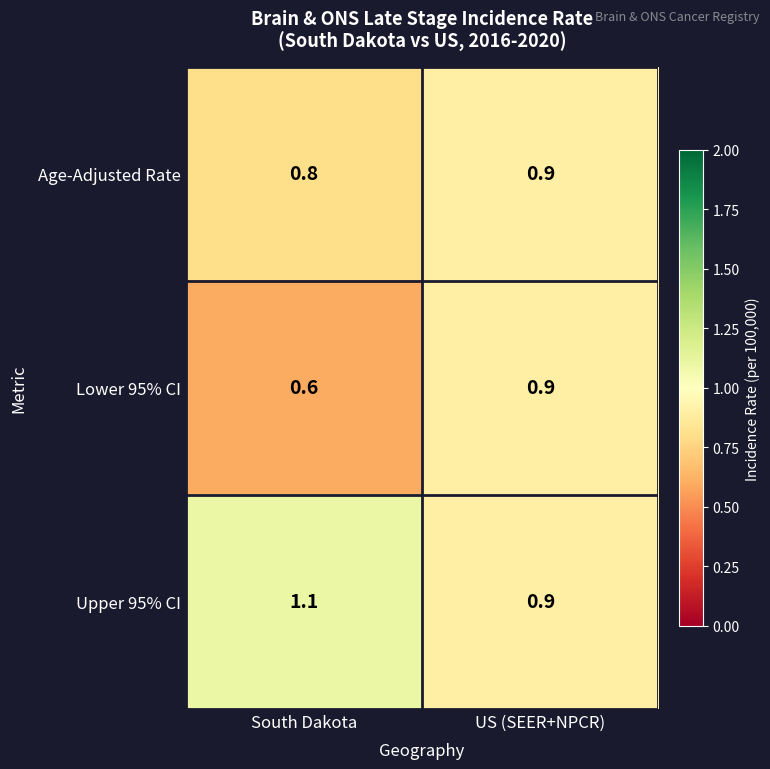

What value does the Upper 95% CI series have at South Dakota?

1.1